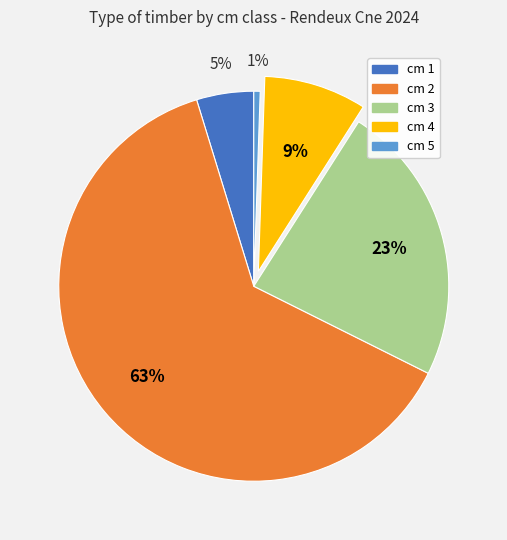

Is there any slice that represents more than half of the pie?

Yes